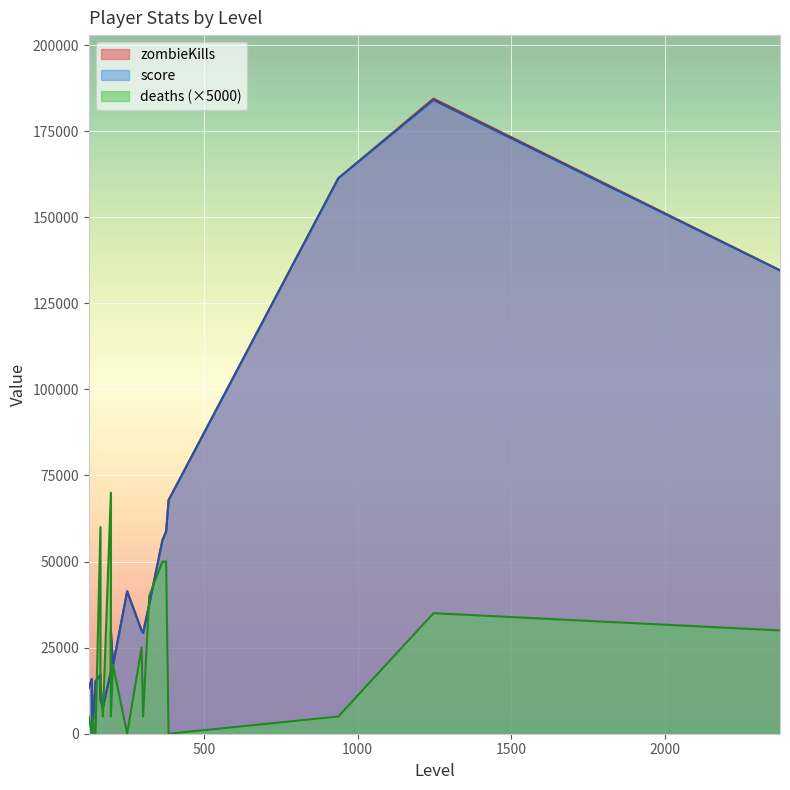

Reading left to right, list all the values displayed in this chart.

zombieKills: 2376=134585	1247=184431	937=161316	384=67849	376=58787	364=56235	321=37605	301=29378	296=29988	249=41361	203=19818	196=18057	196=29734	170=7582	162=17056	162=10067	146=15294	135=0	134=15882	124=13309
score: 2376=134523	1247=184009	937=161311	384=67795	376=58620	364=56185	321=37565	301=29206	296=29978	249=41329	203=19803	196=17978	196=29729	170=7574	162=17004	162=10052	146=15294	135=0	134=15882	124=13304
deaths: 2376=6	1247=7	937=1	384=0	376=10	364=10	321=8	301=1	296=5	249=0	203=4	196=14	196=1	170=1	162=12	162=3	146=0	135=1	134=0	124=1